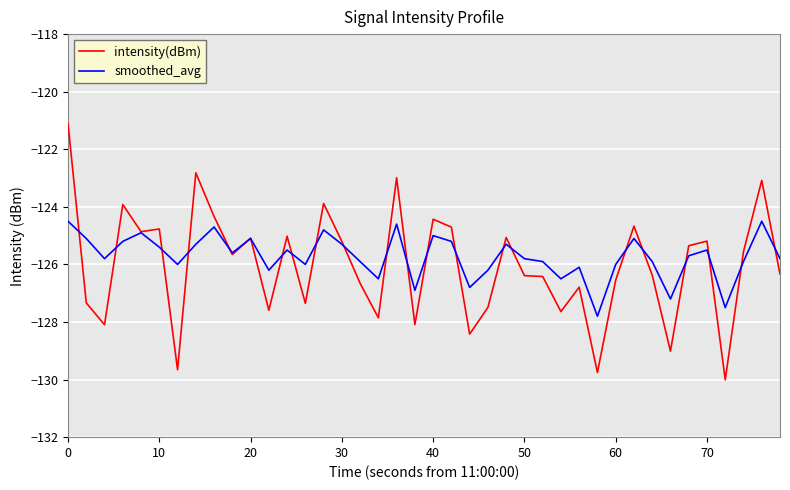

What is the greatest value displayed?

-121.1